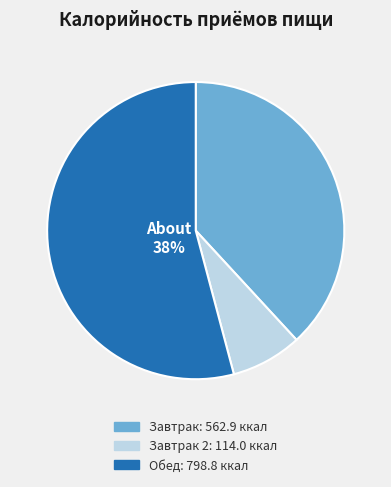

What is the majority slice?

Обед